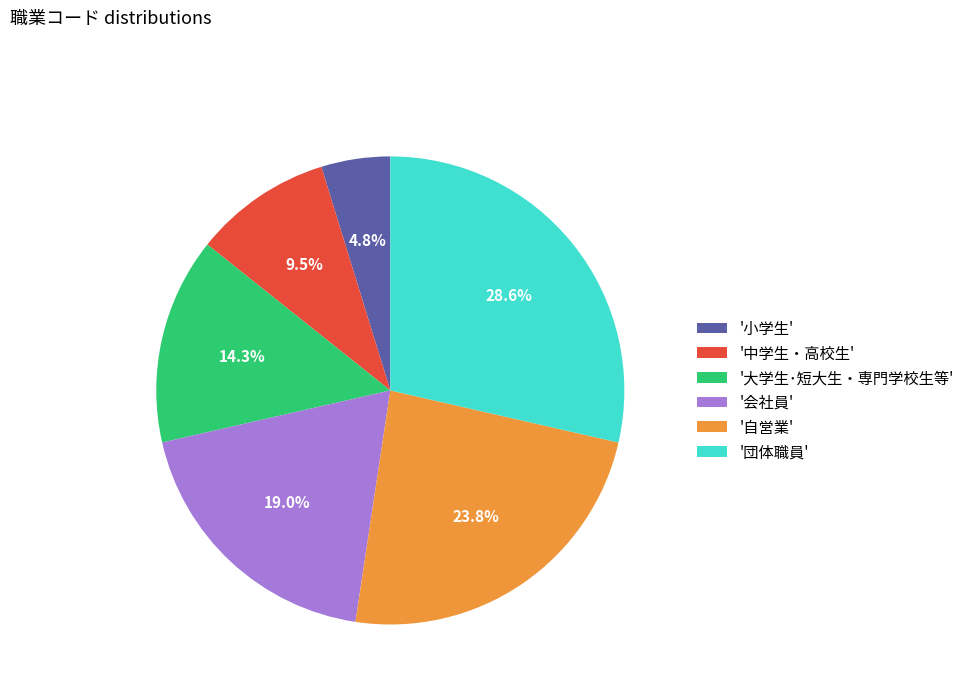

What is the largest slice in the pie chart?

'団体職員'